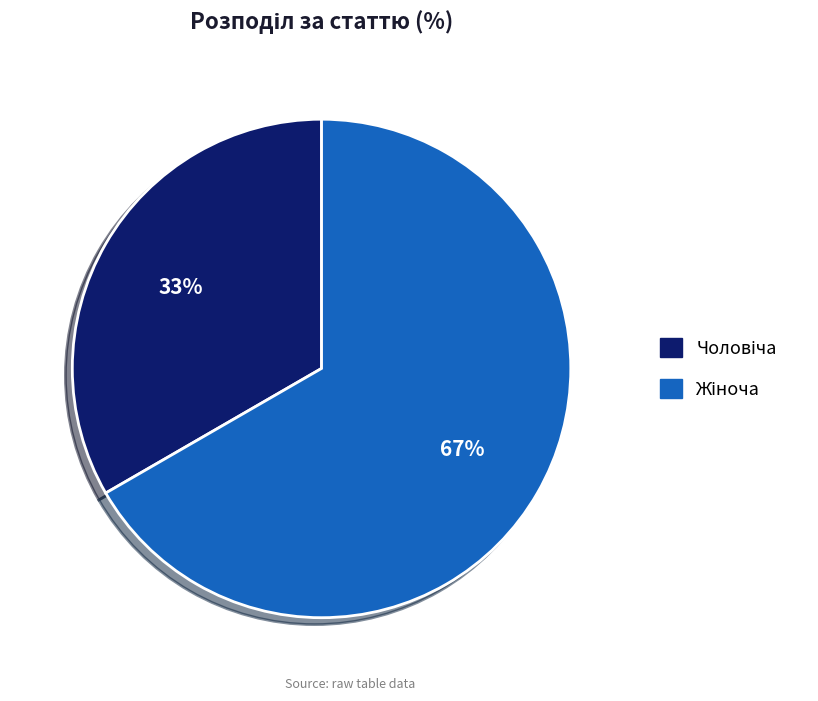

Is there a majority slice in this chart?

Yes